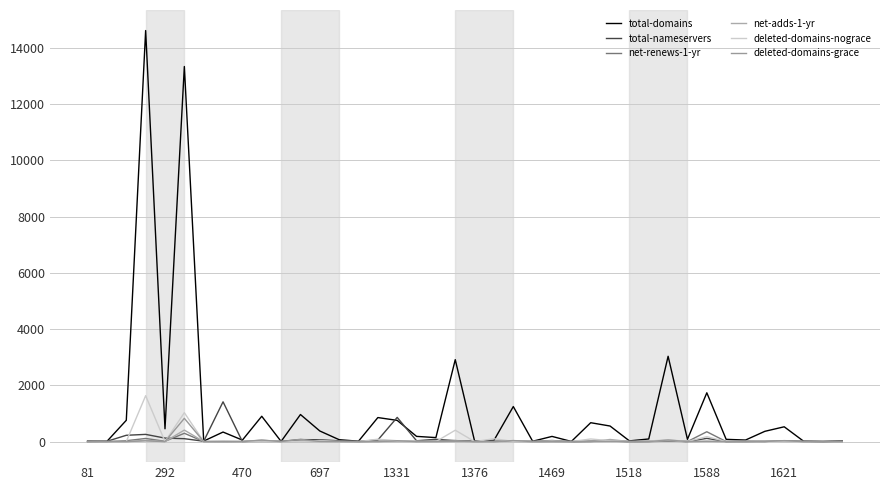

How many lines are shown in the chart?

6